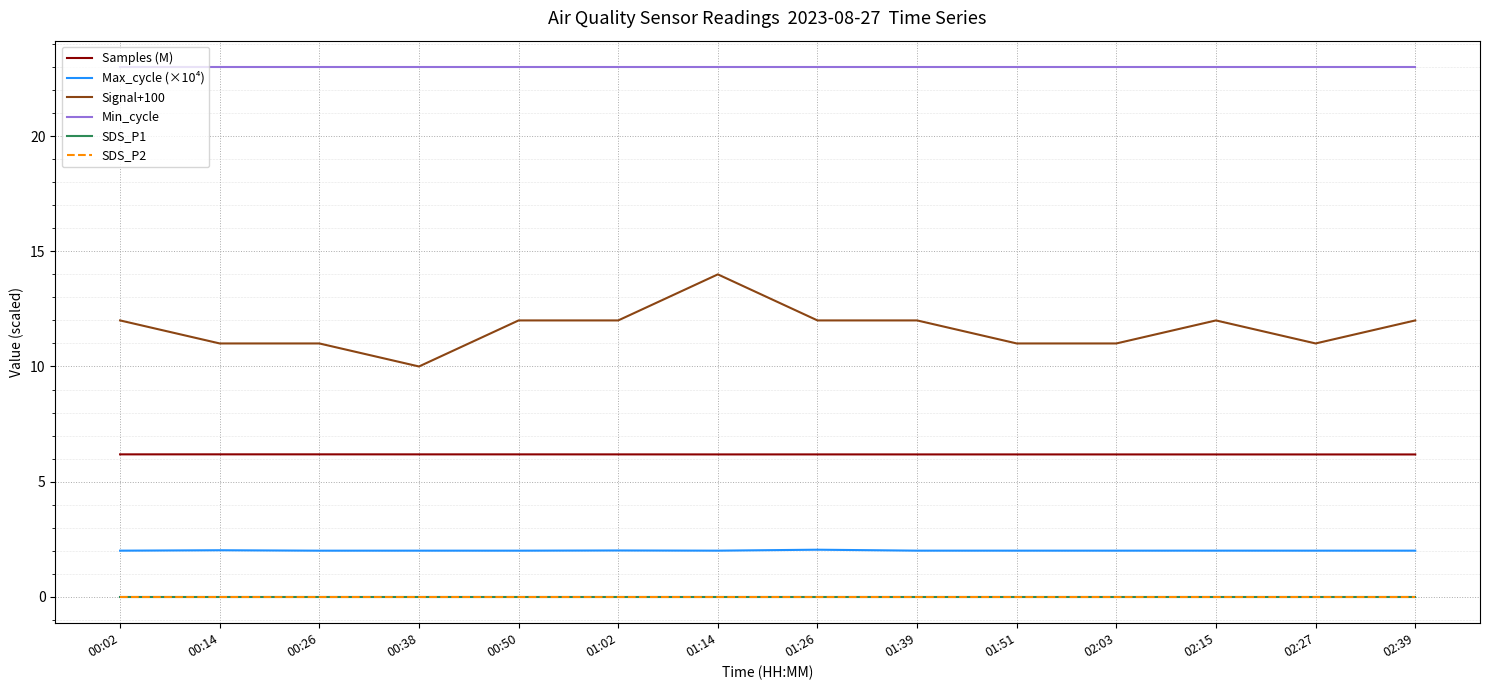

Is the value of Signal+100 at 02:27 greater than the value of Samples (M) at 00:02?

Yes